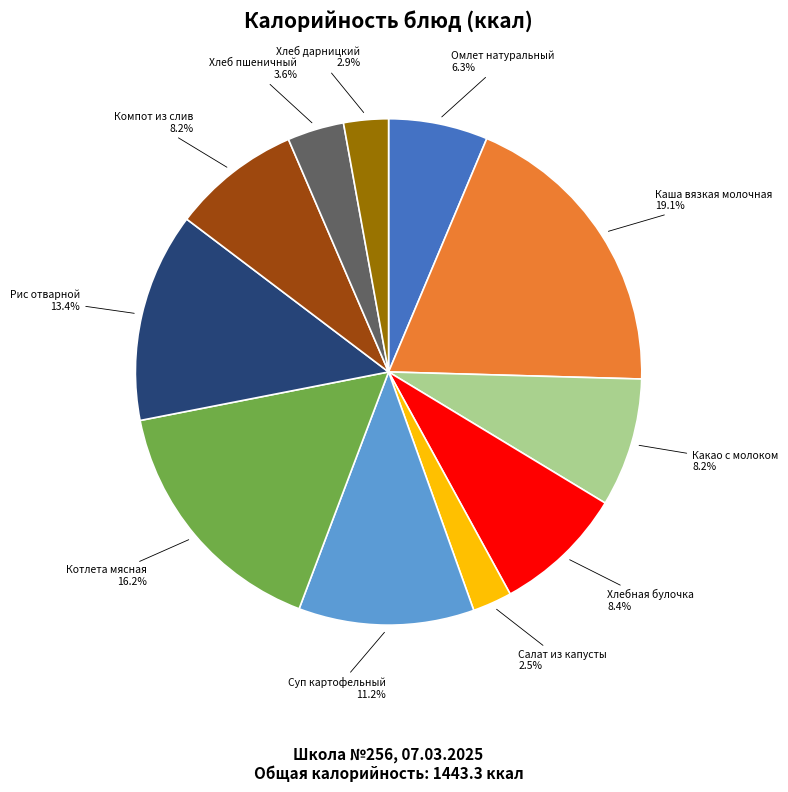

Is there any slice that represents more than half of the pie?

No